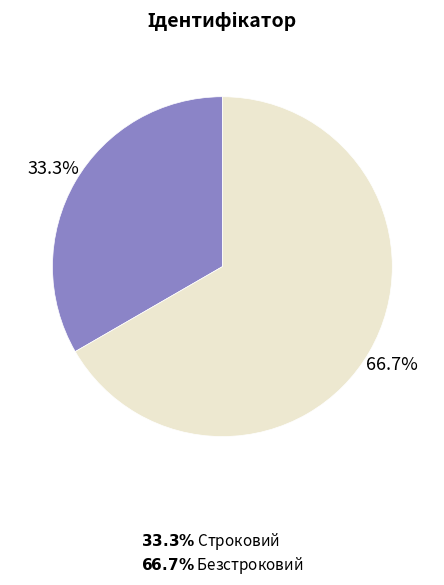

Does any single category account for the majority?

Yes